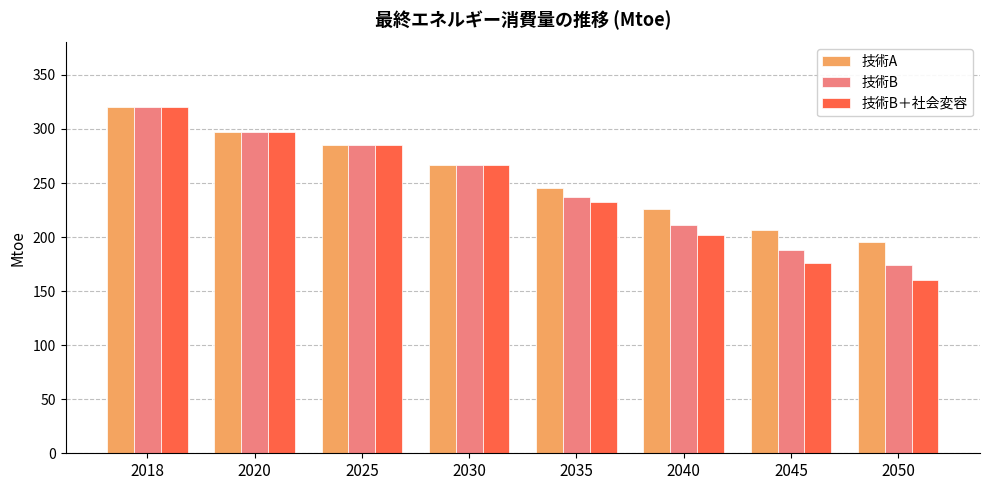

What is the difference between the 技術B＋社会変容 values at 2035 and 2045?

56